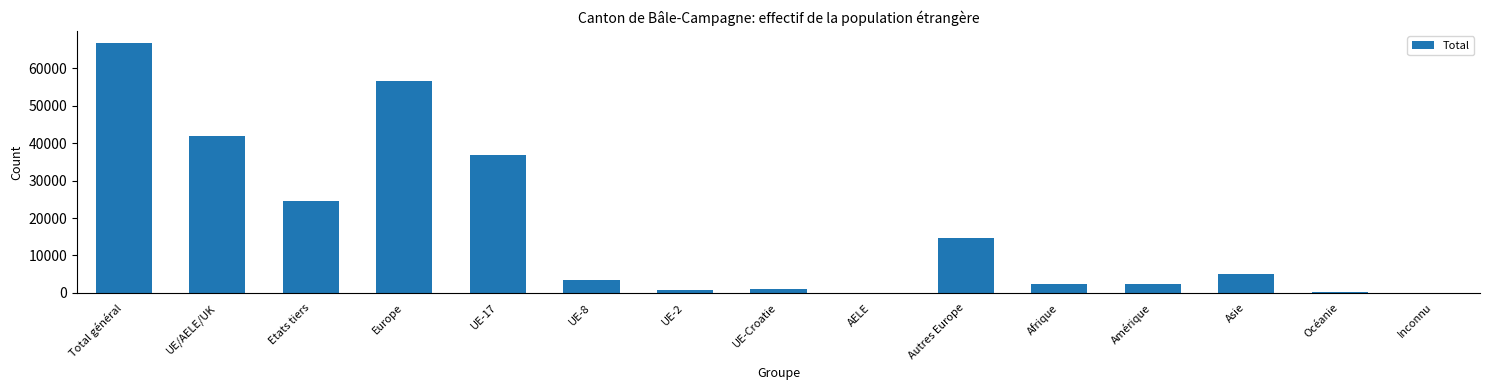

Between Total général and UE/AELE/UK, which is larger?

Total général